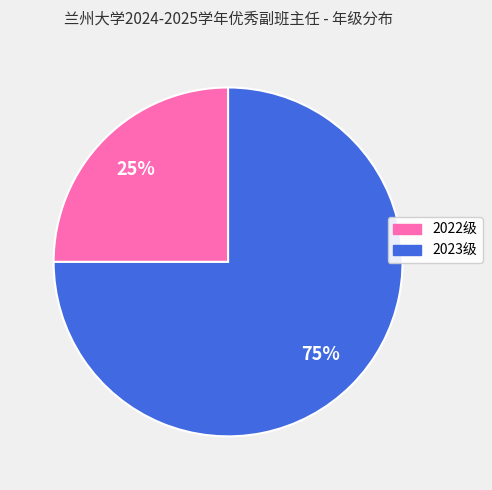

Is there a majority slice in this chart?

Yes